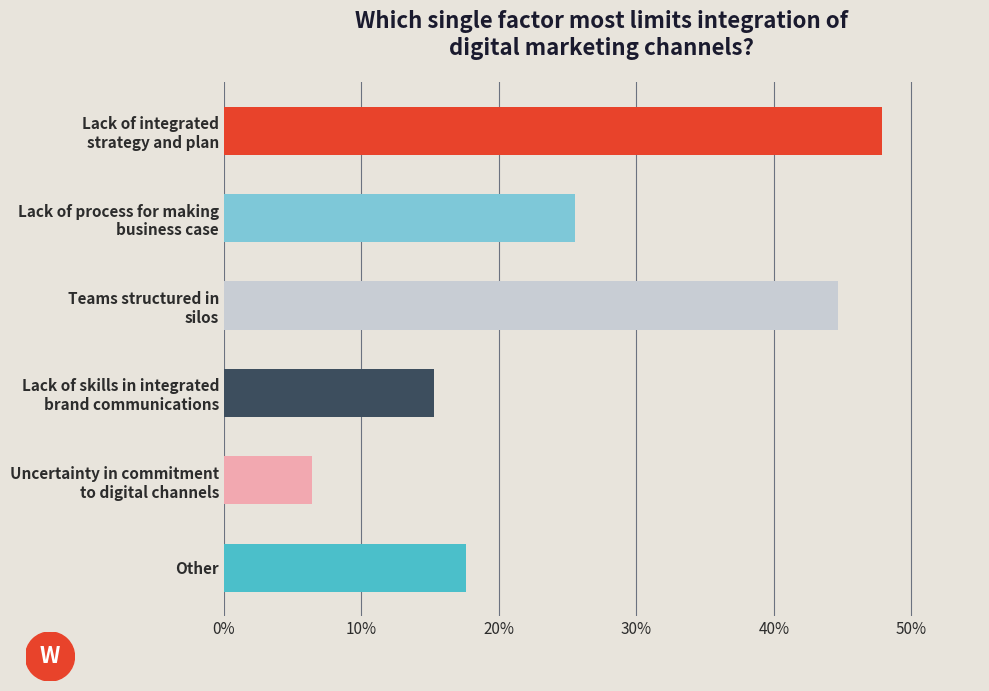

What is the greatest value displayed?

47.9